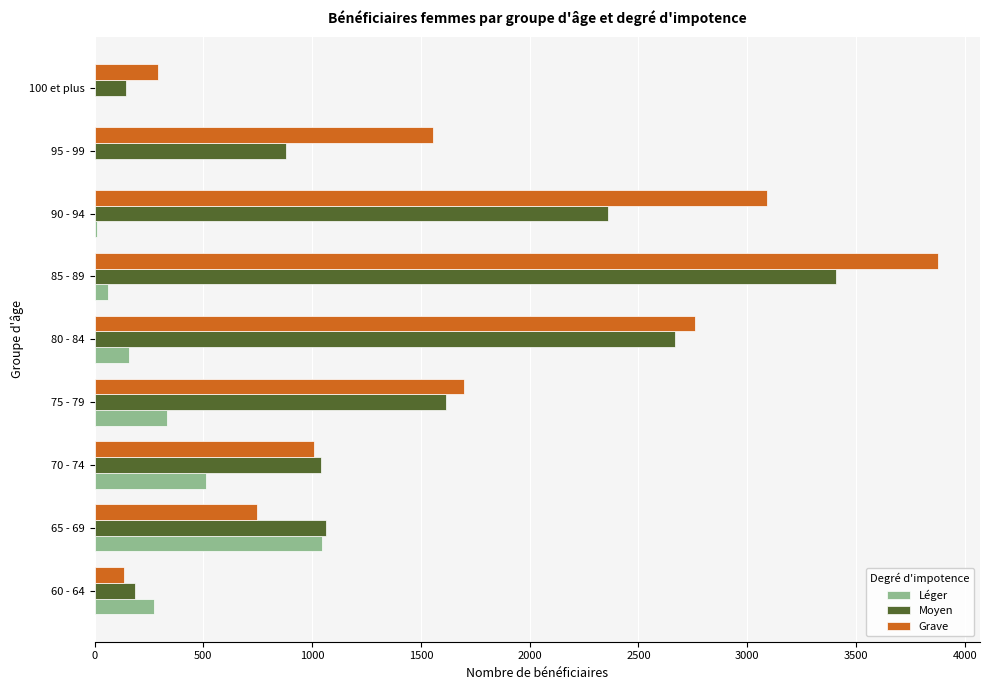

Which series has the largest total across all categories?

Grave